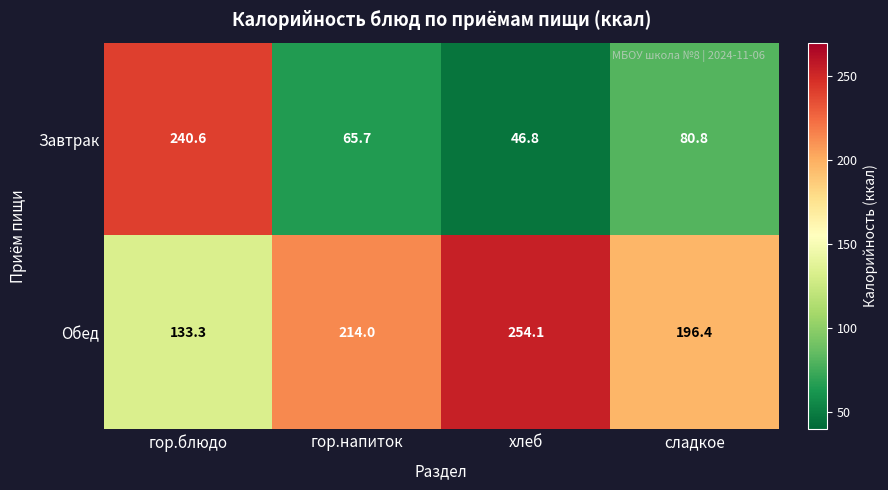

What is the difference between the Обед values at хлеб and гор.блюдо?

120.8